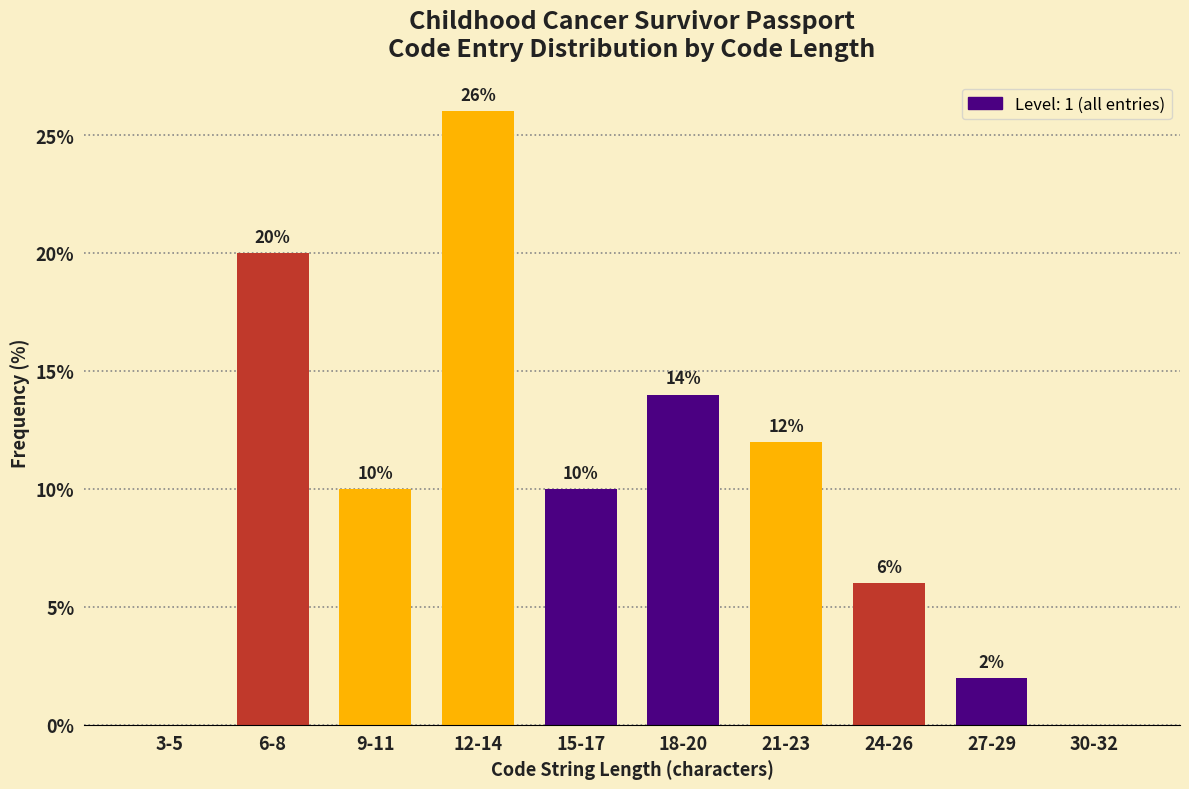

Reading right to left, what are all the values shown in this chart?

30-32=0.0	27-29=2.0	24-26=6.0	21-23=12.0	18-20=14.0	15-17=10.0	12-14=26.0	9-11=10.0	6-8=20.0	3-5=0.0